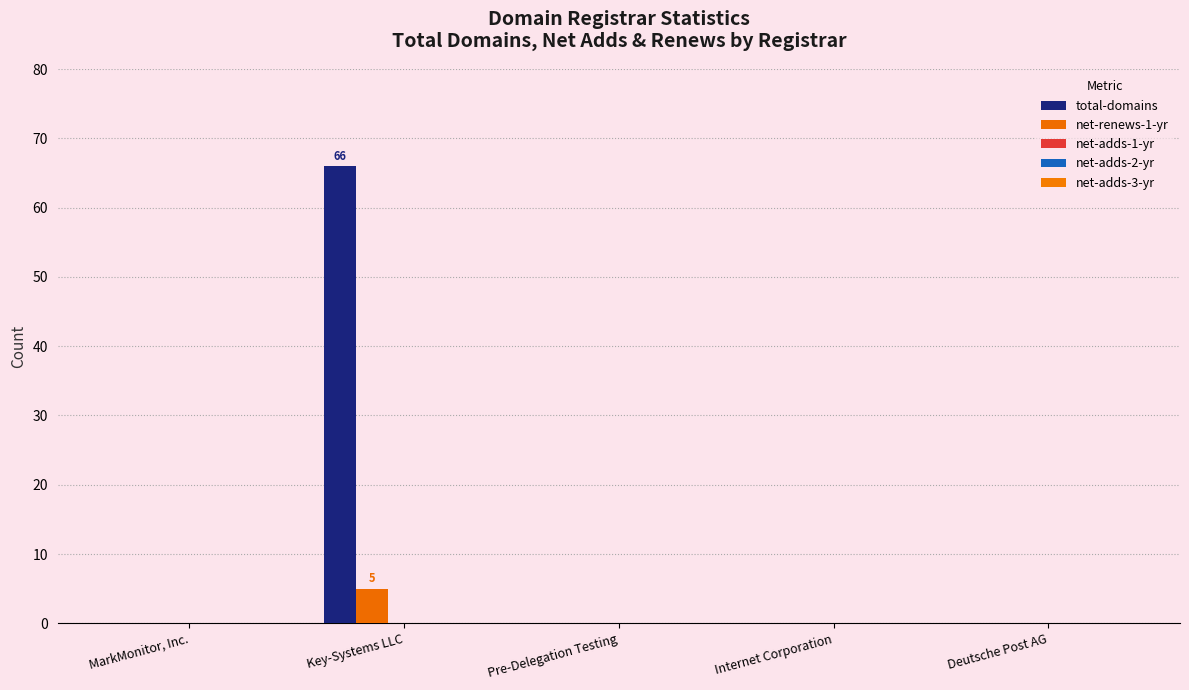

Are the bars grouped side by side (vs. stacked)?

Yes